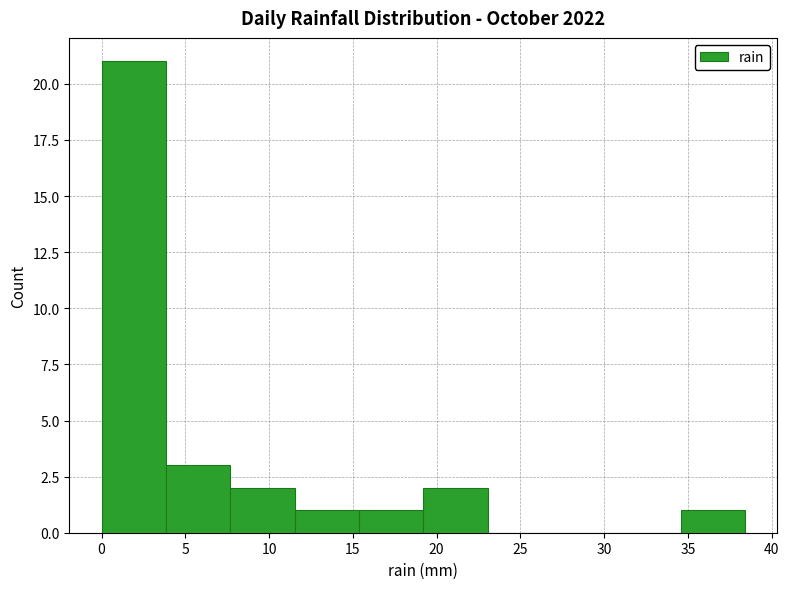

Which range on the x-axis has the tallest bar?

0.0 to 4.0